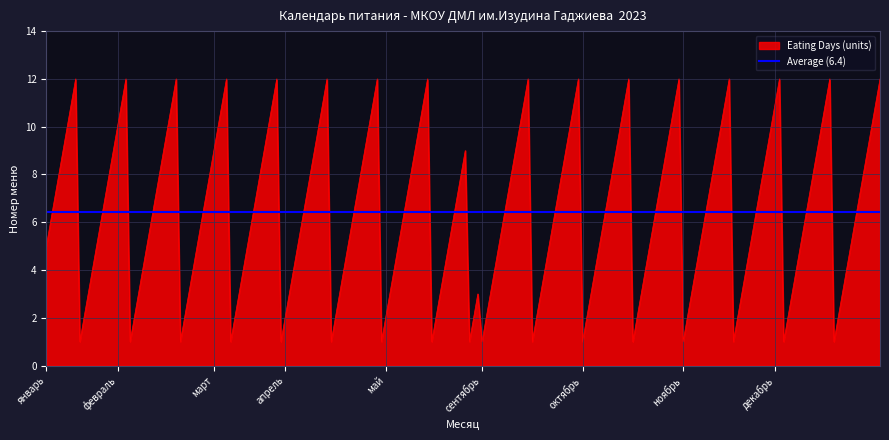

What is the highest value of the Average (6.4) series?

6.4